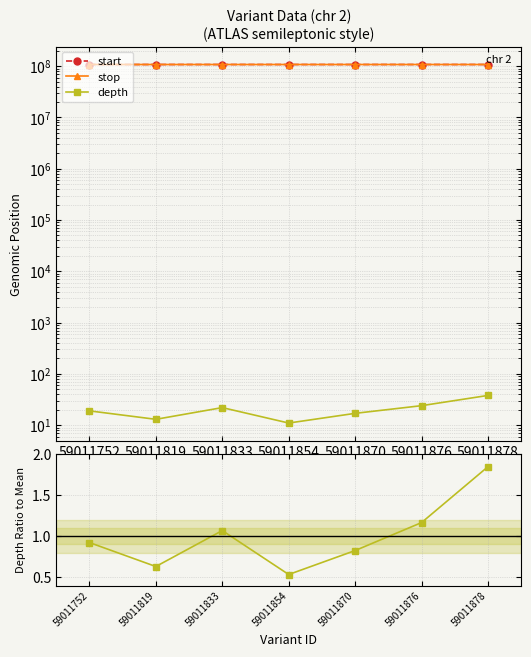

Is it true that depth equals 17.0 at 59011870?

True